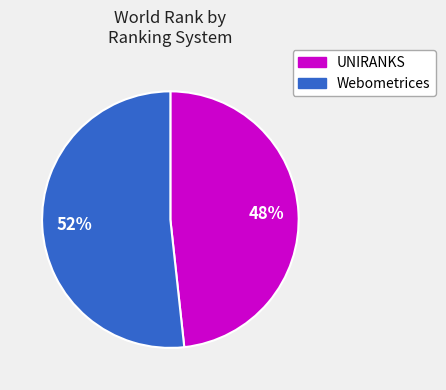

To the nearest percent, what is the average slice percentage?

50%